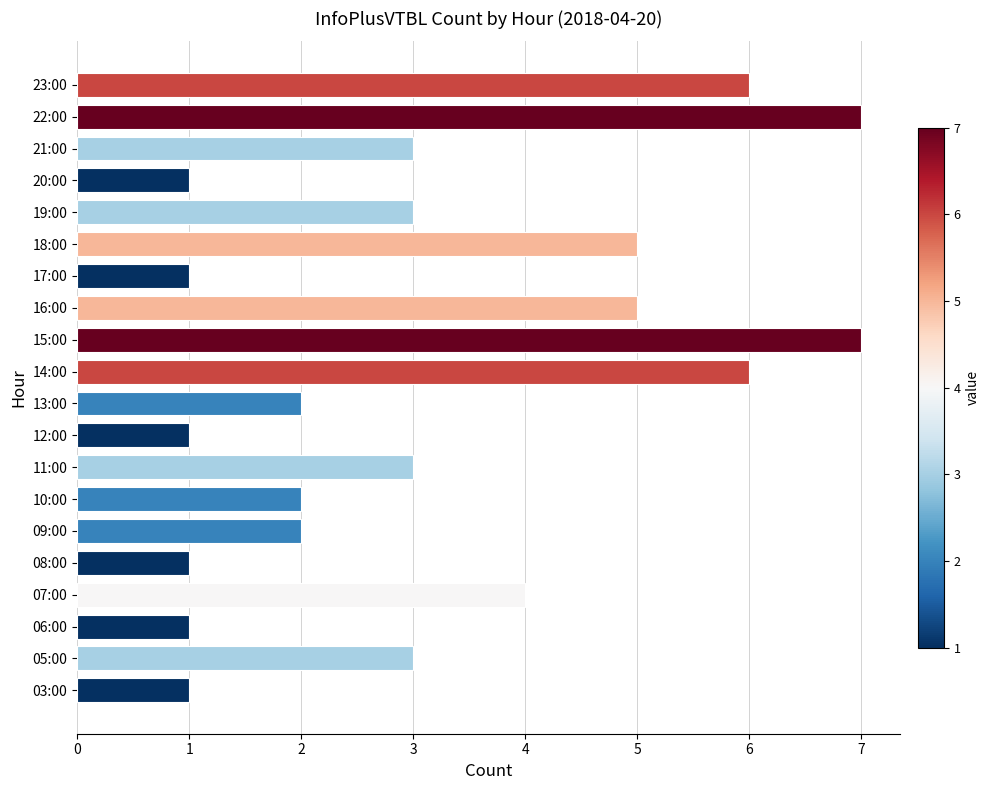

Does the chart contain any negative values?

No